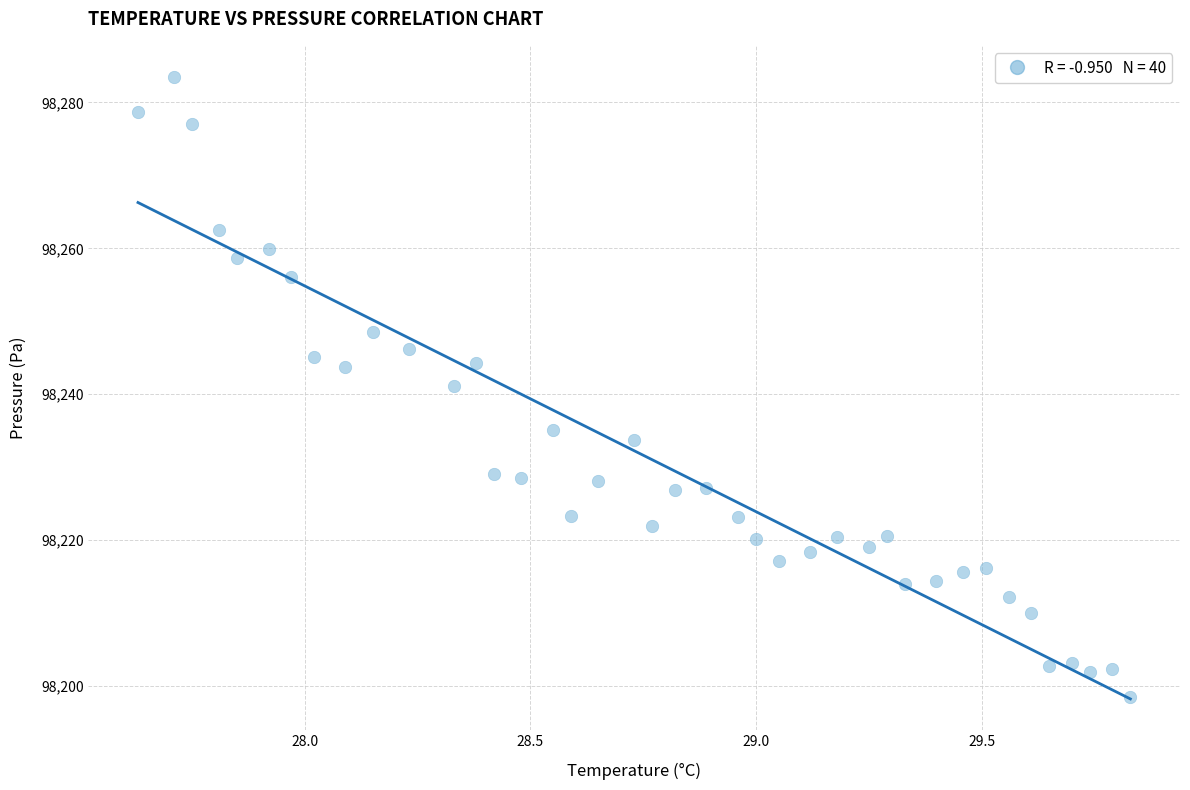

What is the range of Y values (max minus min)?

85.0